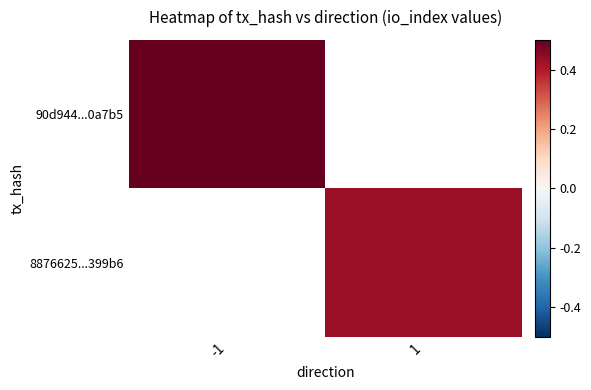

List the labels in order of 90d944...0a7b5 value, largest first.

-1, 1